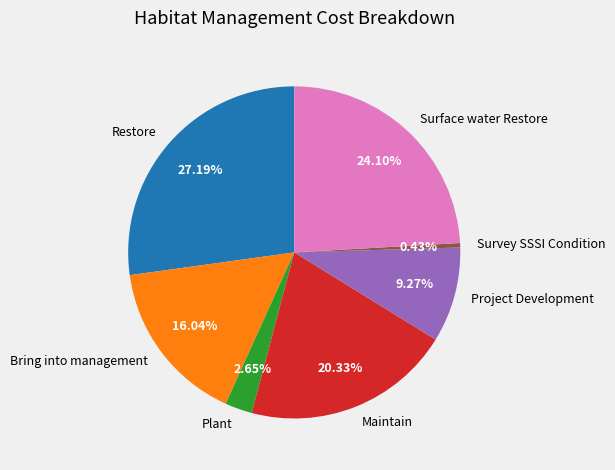

To the nearest percent, what portion does Maintain represent?

20%